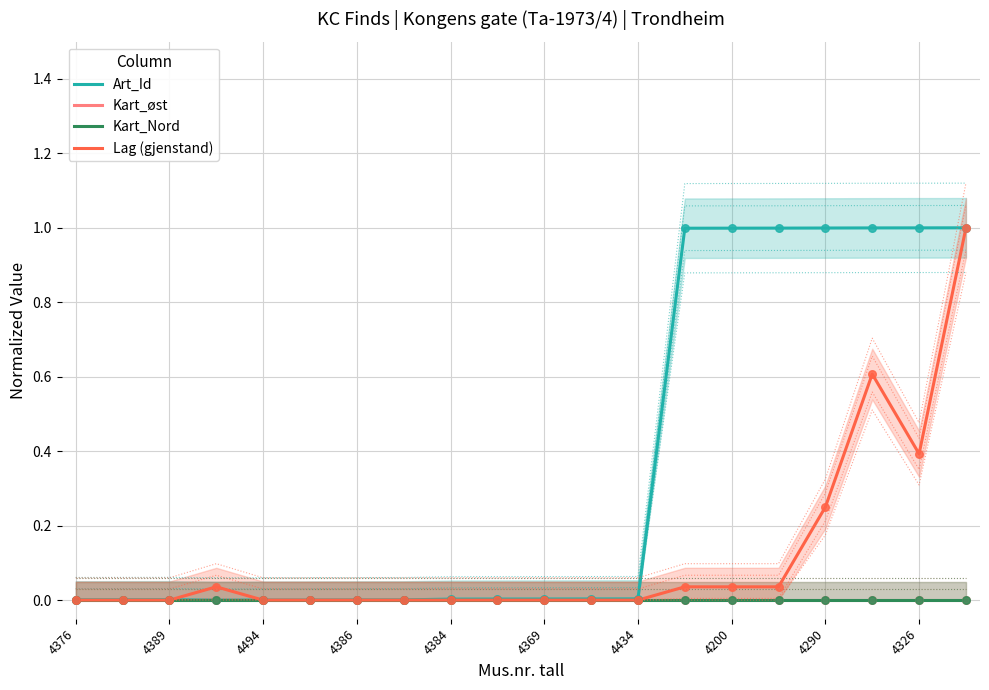

At which category is the sum across all series the highest?

19